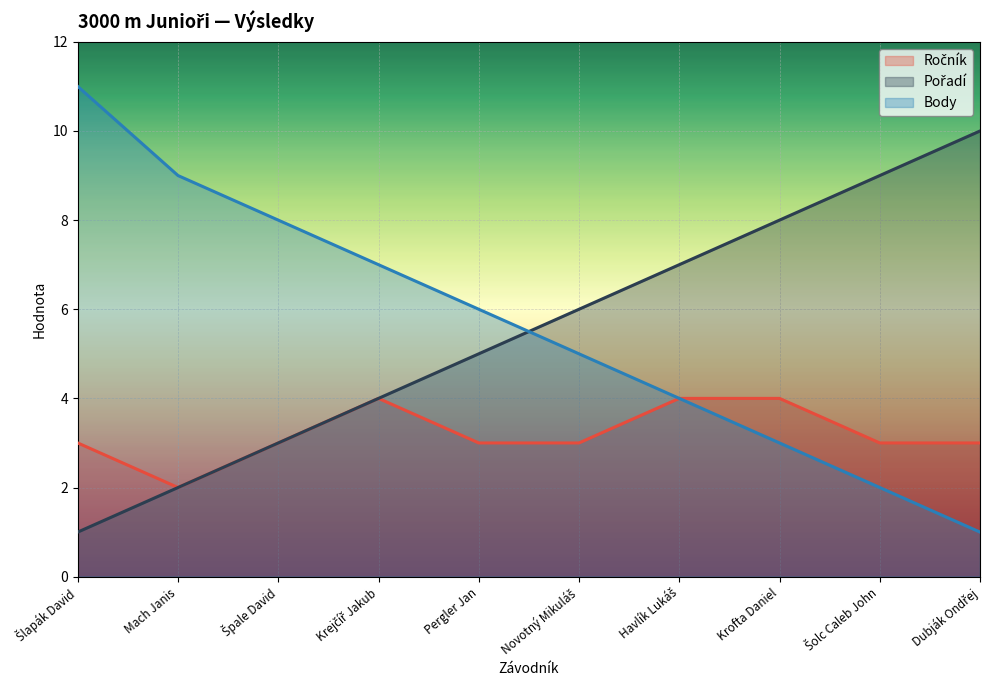

True or false: Body has a value of 5 at Krejčíř Jakub.

False